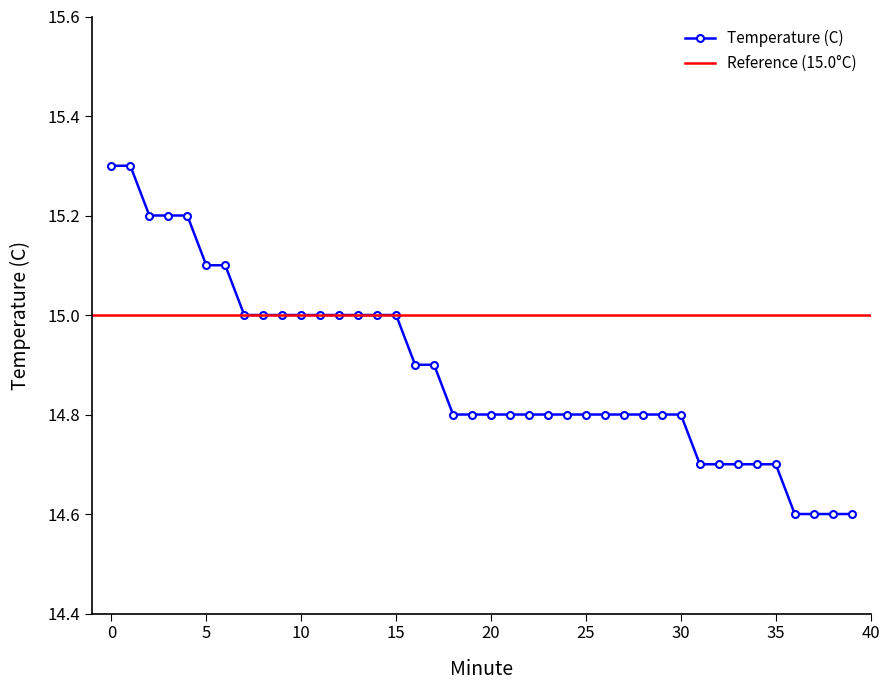

Between 24 and 33, which is larger?

24